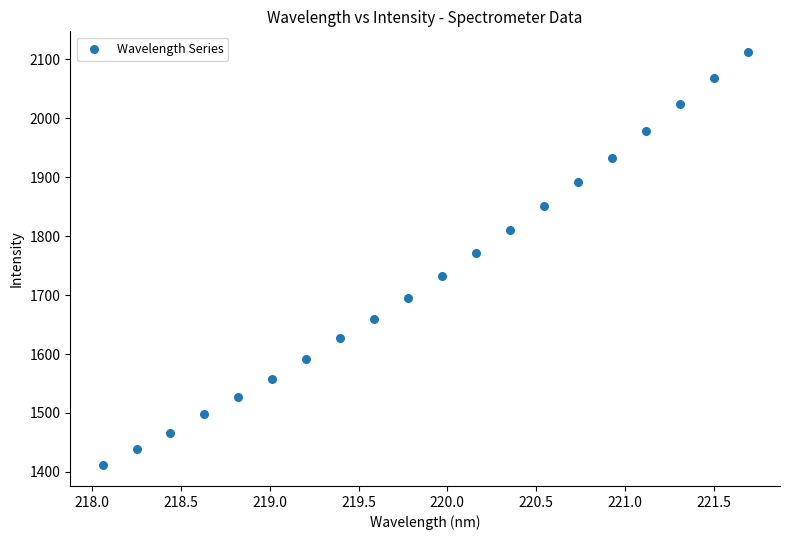

What Y value in the scatter plot is closest to 1761?

1770.6